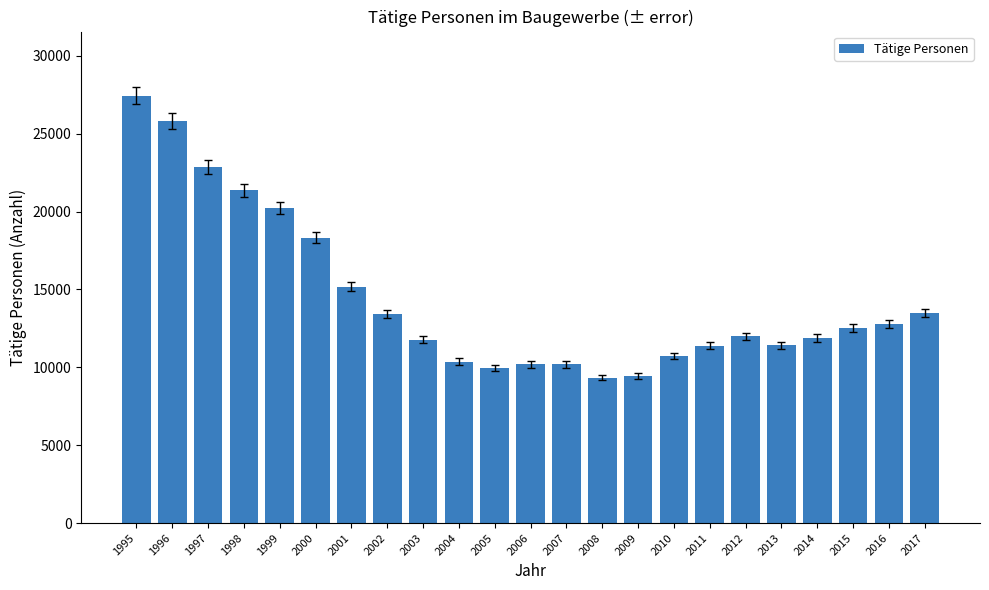

What is the value of the 21st bar from the left?

12507